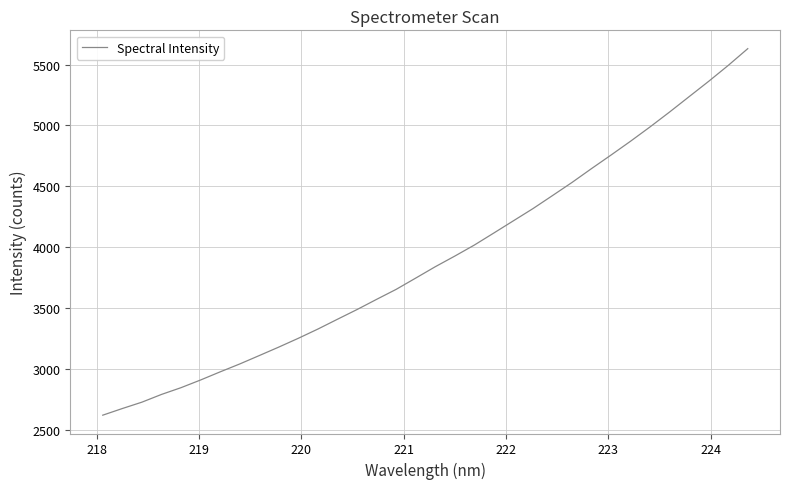

What is the greatest value displayed?

5630.6